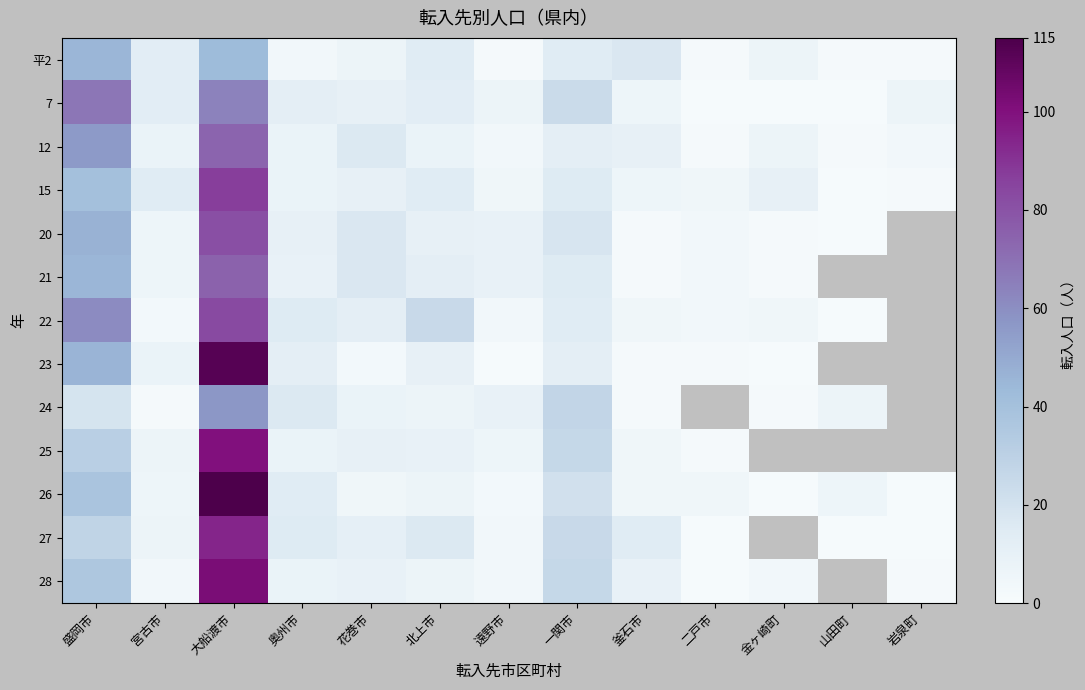

The 平2 series shows 30.3 at 釜石市. True or false?

False